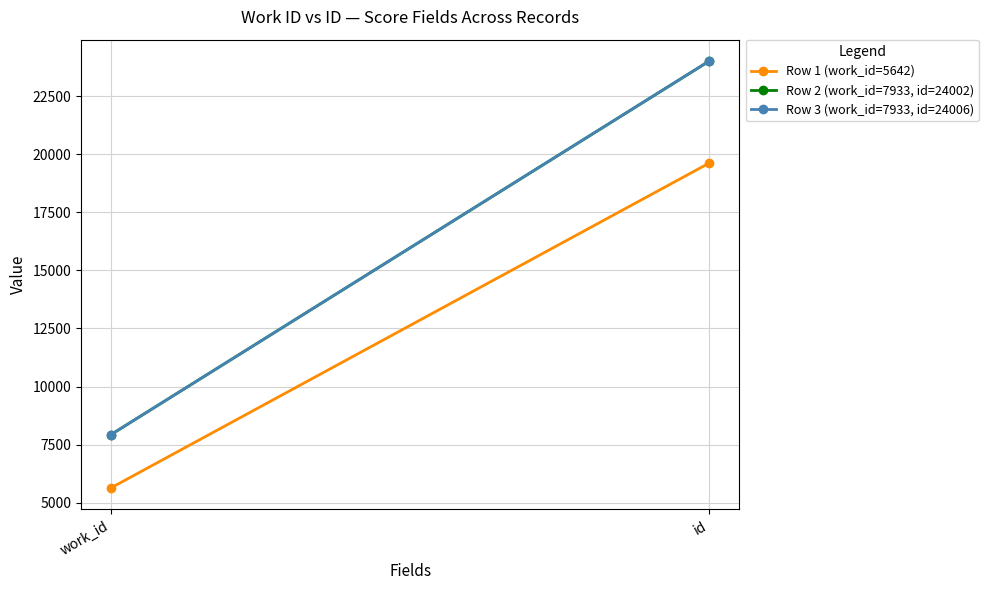

The value of Row 1 (work_id=5642) at id is 13133. True or false?

False